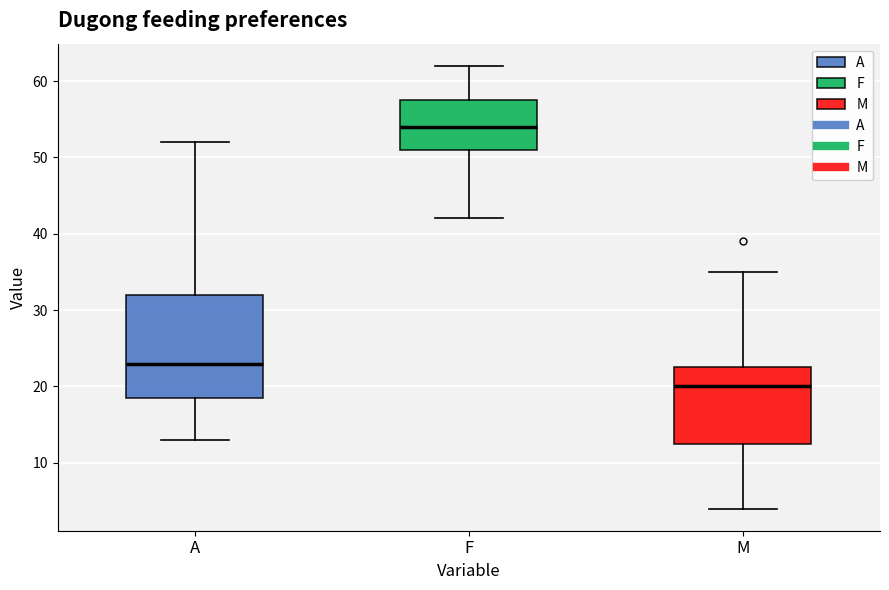

Comparing the boxes themselves (not the whiskers), which one is the tallest?

A